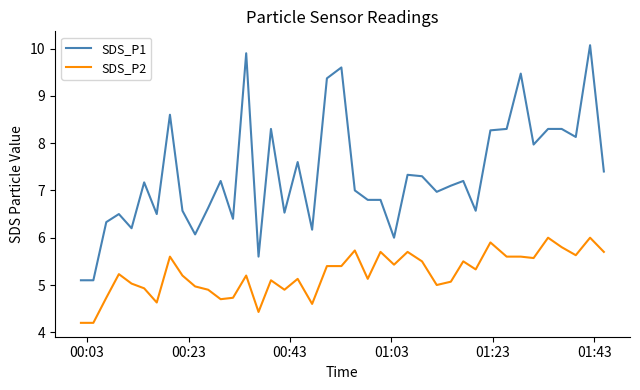

Rank the series by their maximum value, from lowest to highest.

SDS_P2, SDS_P1